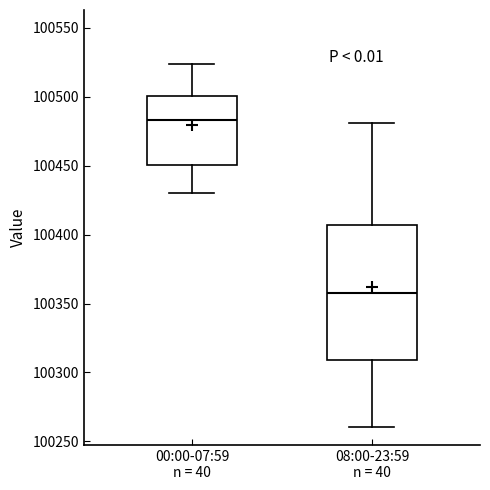

Reading left to right, transcribe this box plot: for each box, give where its median line is, the range the box spans, and where its two whiskers end, as read against the y-axis. The values are not printed on the chart, so give them approximately, as read against the axis.

00:00-07:59 n = 40: median 100485, box 100450 to 100500, whiskers 100430 to 100525
08:00-23:59 n = 40: median 100360, box 100310 to 100405, whiskers 100260 to 100480